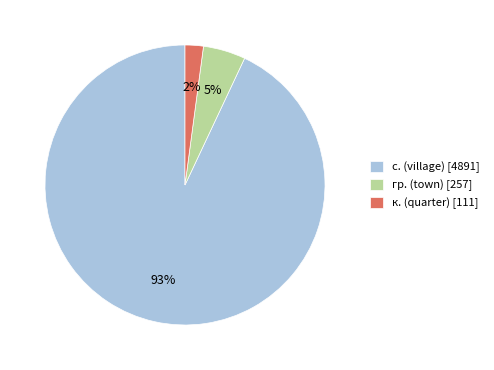

Which slice is the smallest?

к. (quarter) [111]